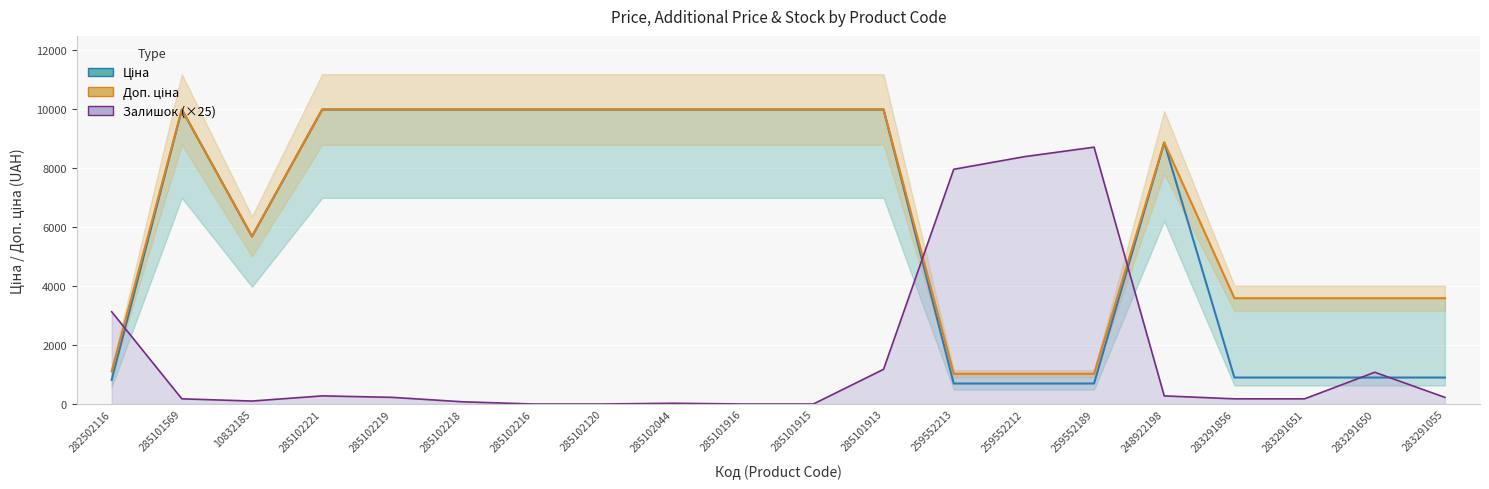

Which label corresponds to the largest value in the chart?

285101569